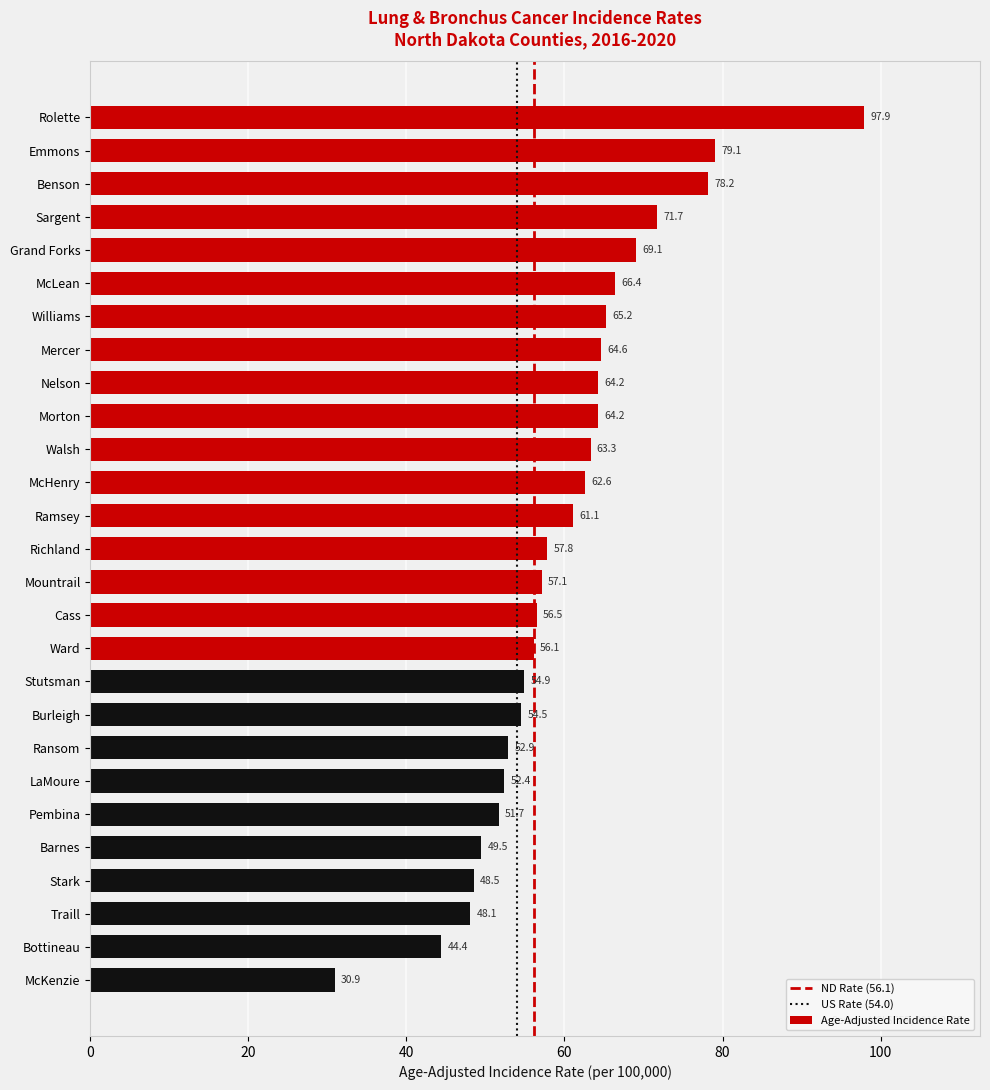

What is the change in value from Morton to Mountrail?

-7.1